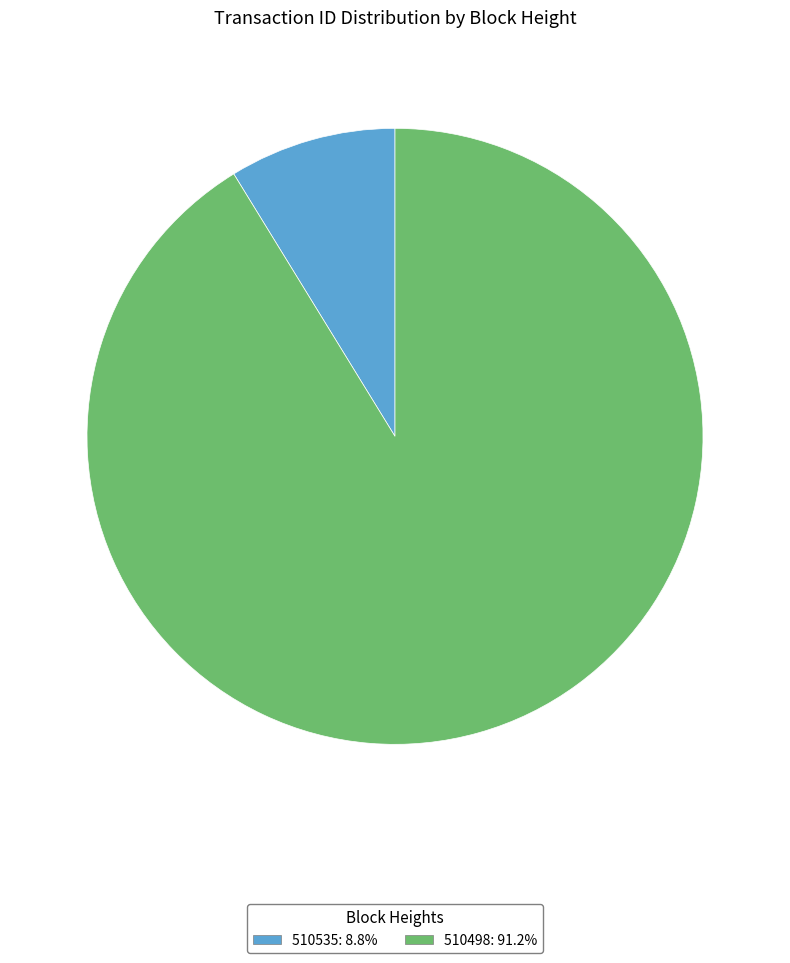

Between 510498 and 510535, which is larger?

510498